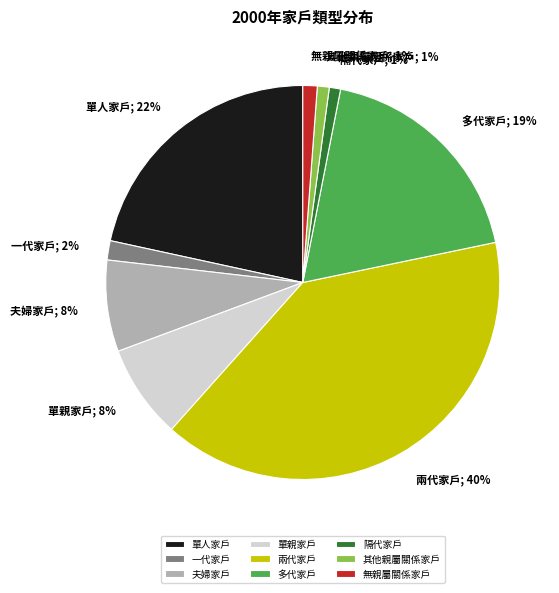

True or false: 夫婦家戶 accounts for 22% of the total.

False